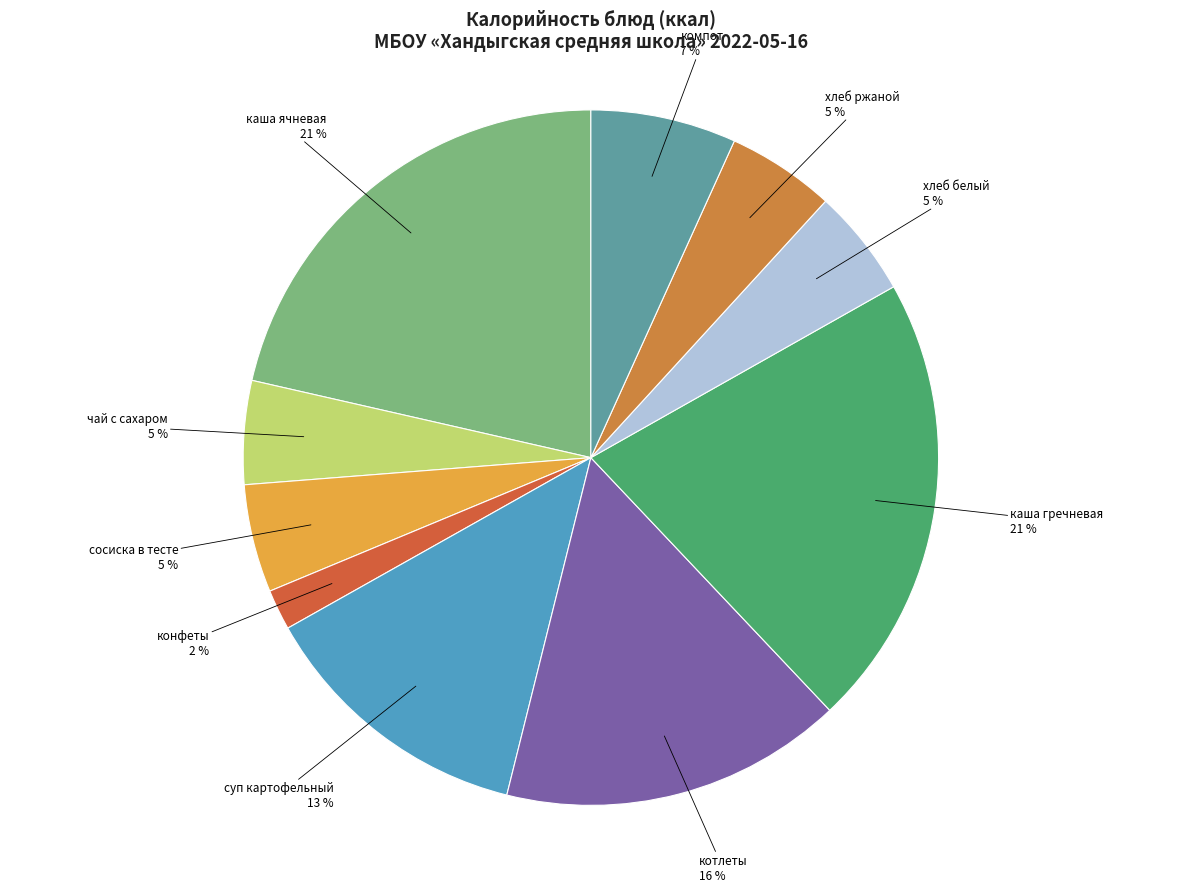

Is it true that хлеб ржаной is 5% of the pie?

True